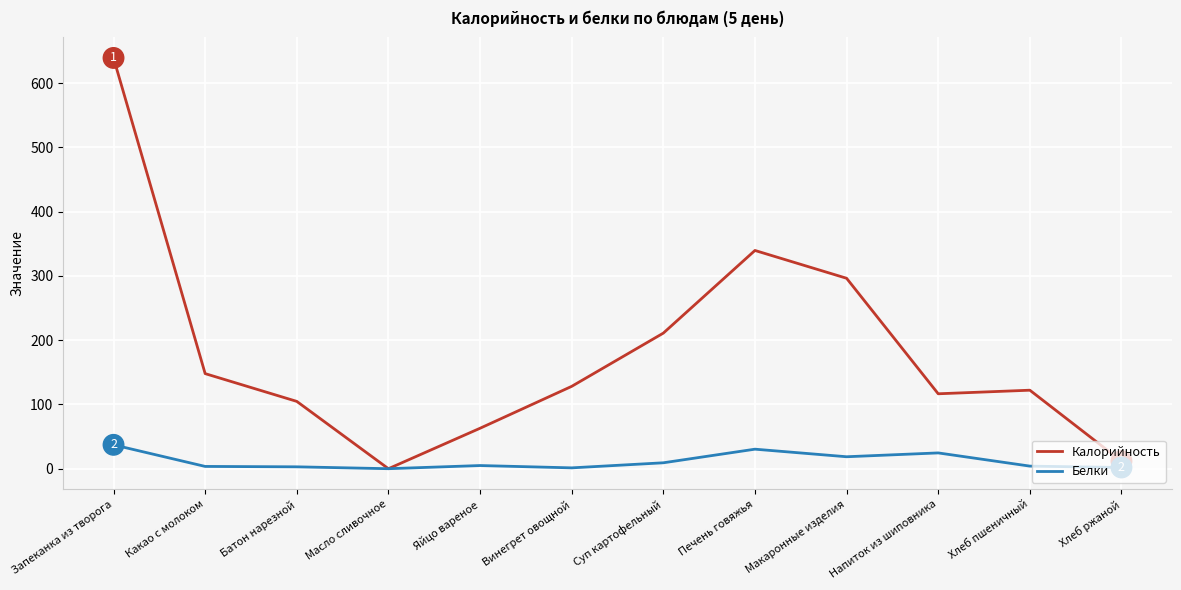

What are all the series names shown in the legend?

Калорийность, Белки